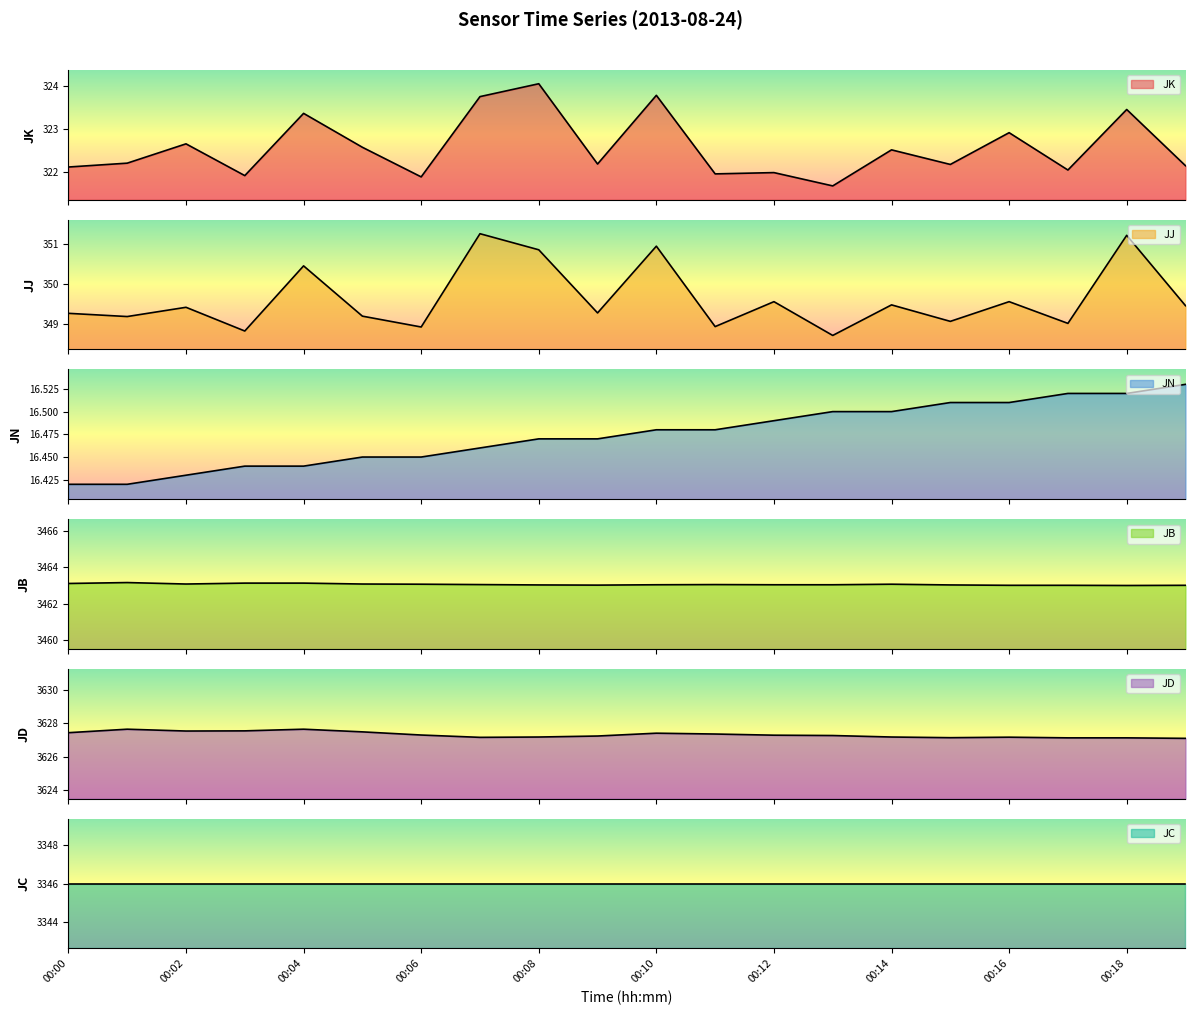

What is the minimum value shown in the chart?

16.4